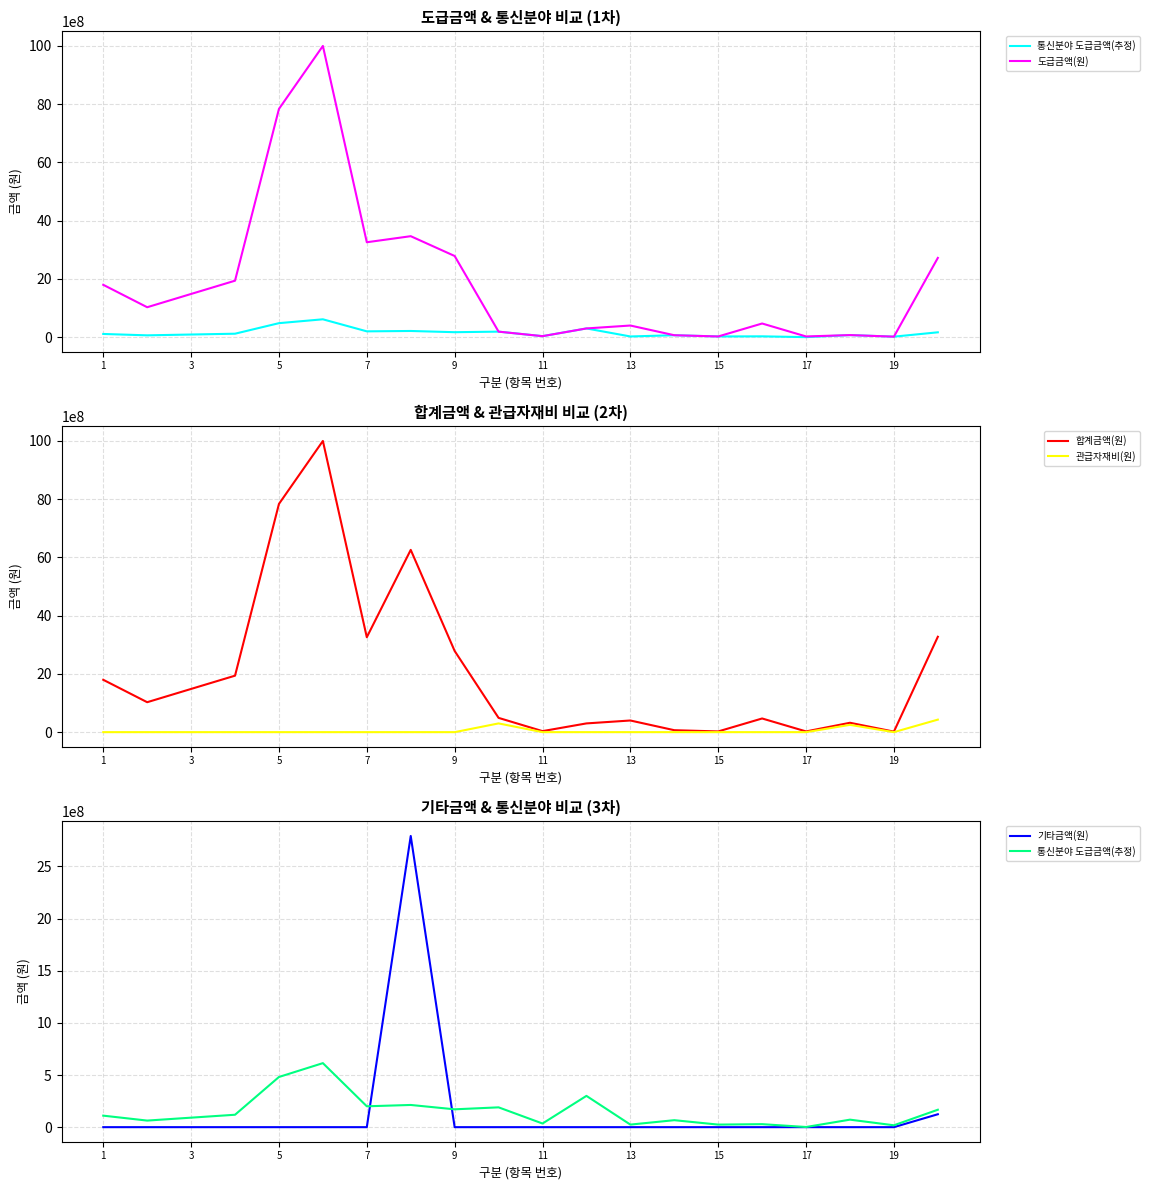

True or false: 관급자재비(원) and 합계금액(원) intersect in this chart.

False